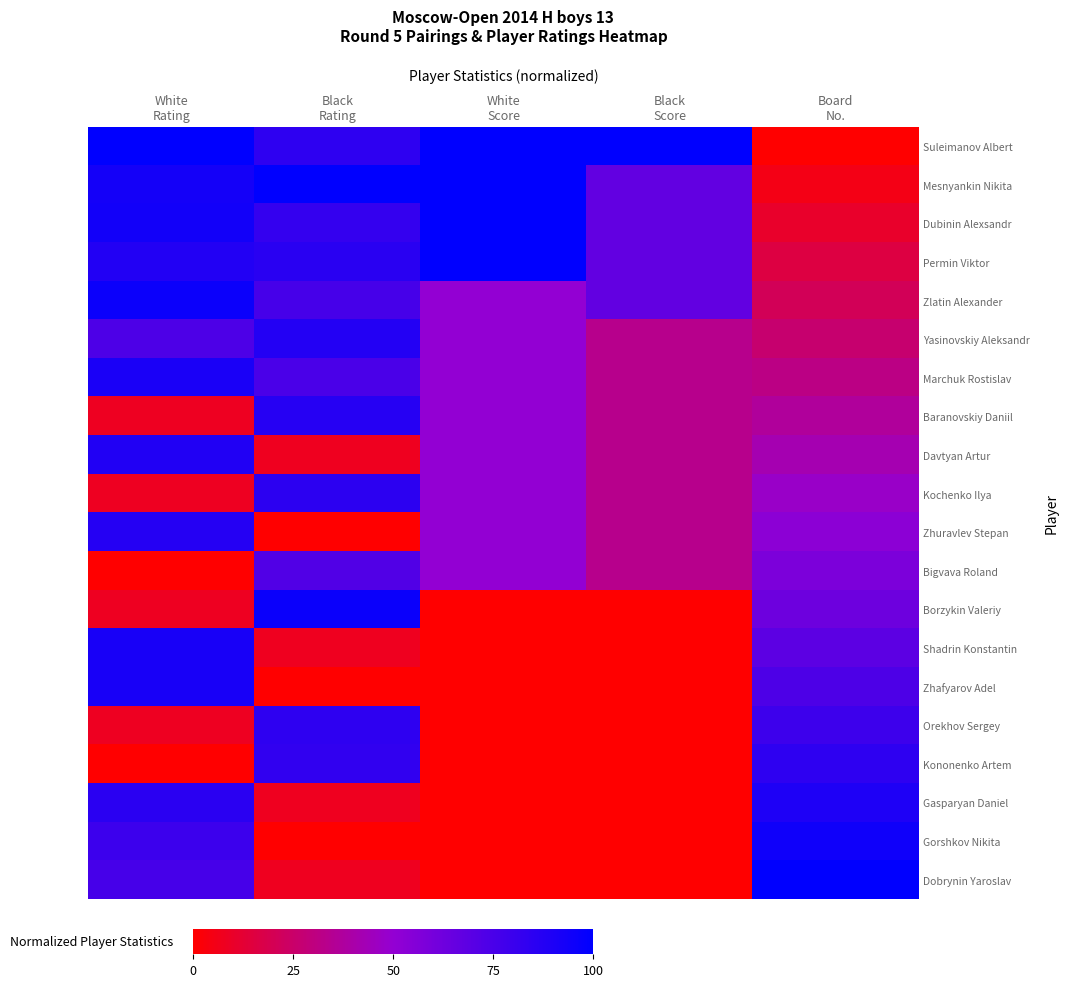

At which category does the chart reach its peak across all series?

White
Rating